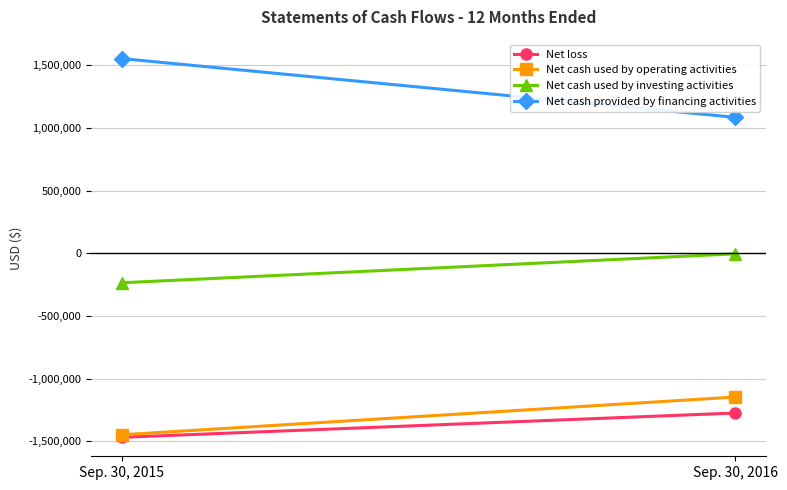

Which label corresponds to the smallest value in the chart?

Sep. 30, 2015